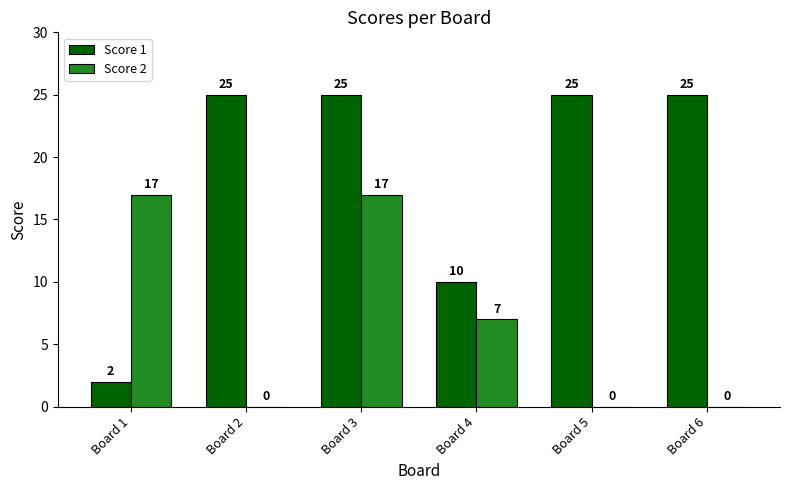

What is the approximate value of Score 1 at Board 6, to the nearest 5?

25